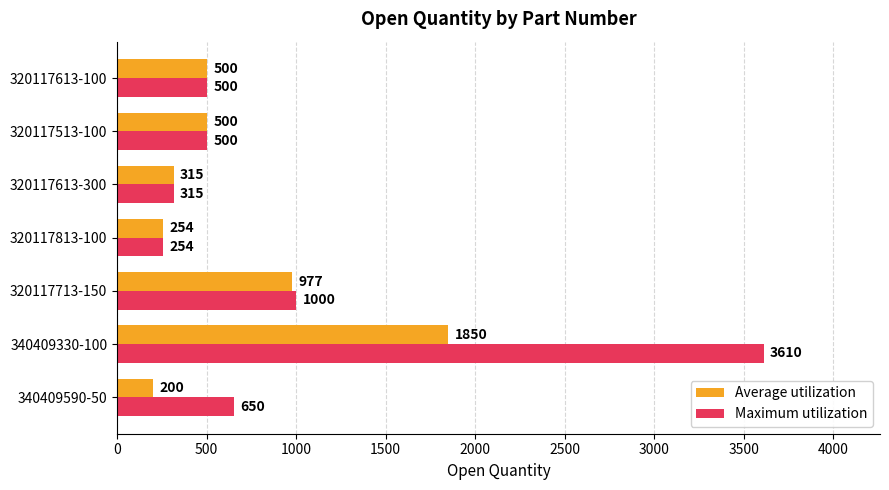

What is the approximate value of Average utilization at 320117713-150?

977